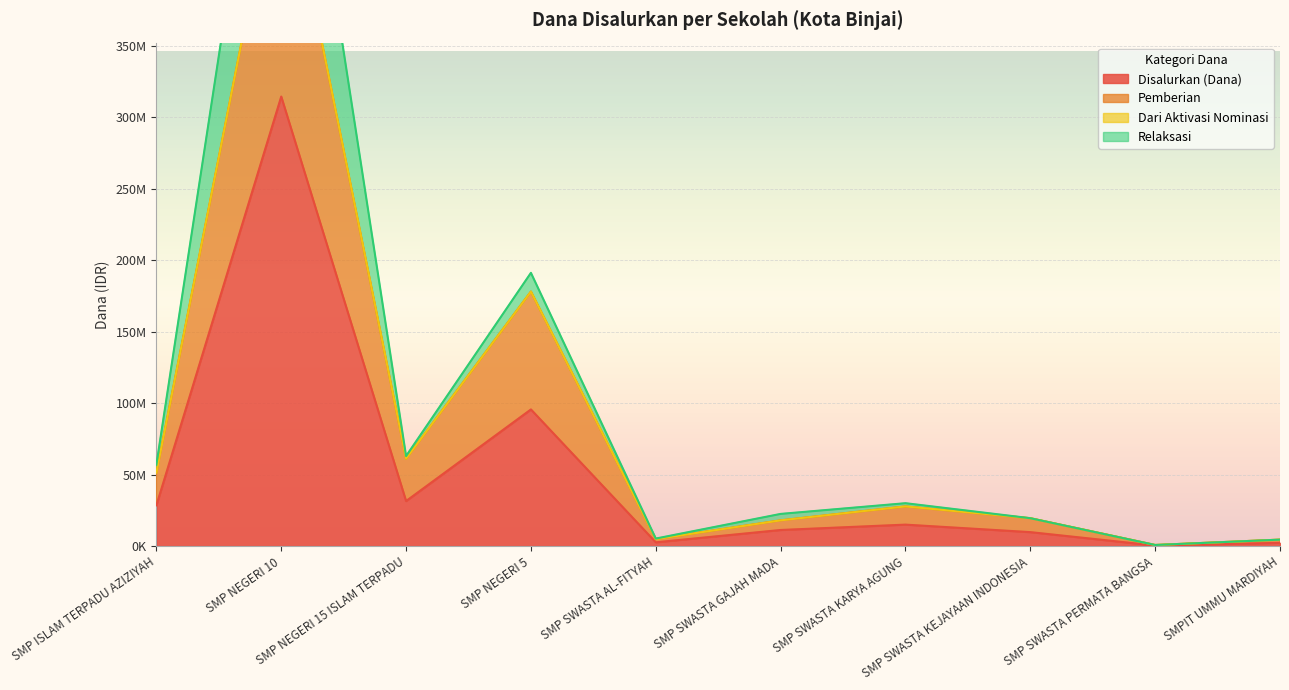

True or false: Pemberian has a value of 79569965 at SMP NEGERI 5.

False